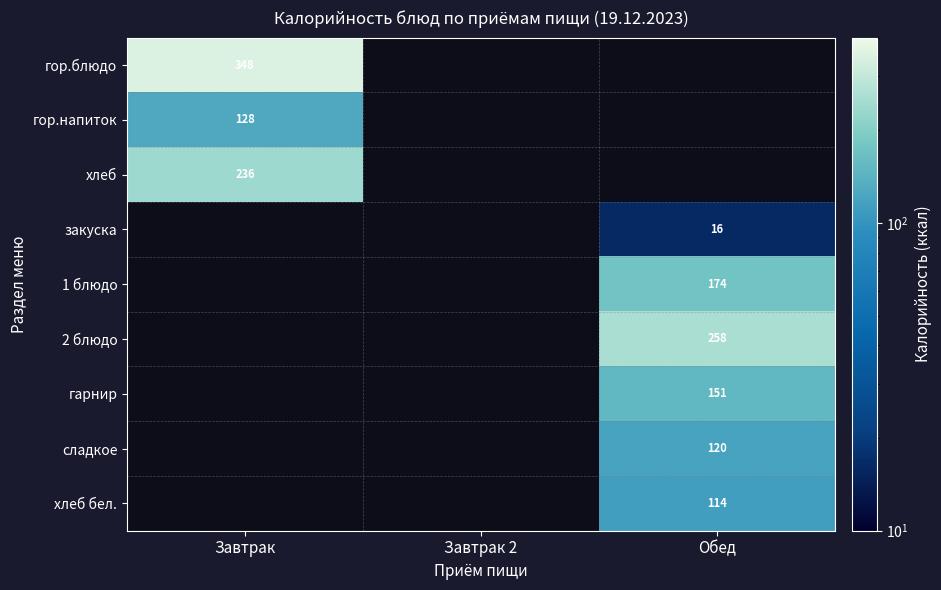

The 2 блюдо series shows 258 at Обед. True or false?

True